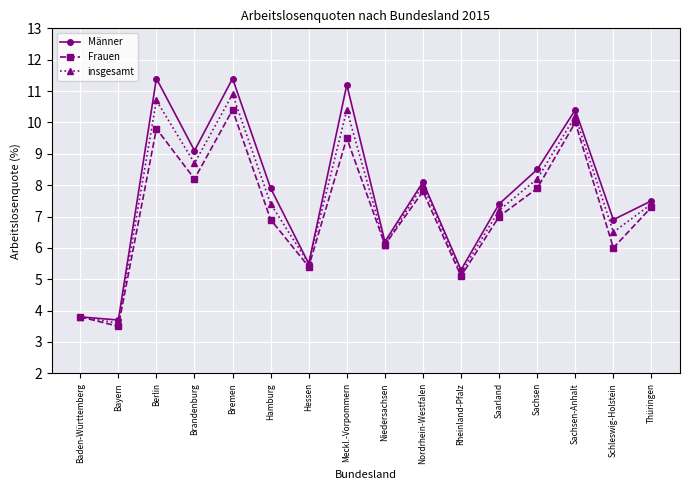

Count the number of categories in the chart.

16